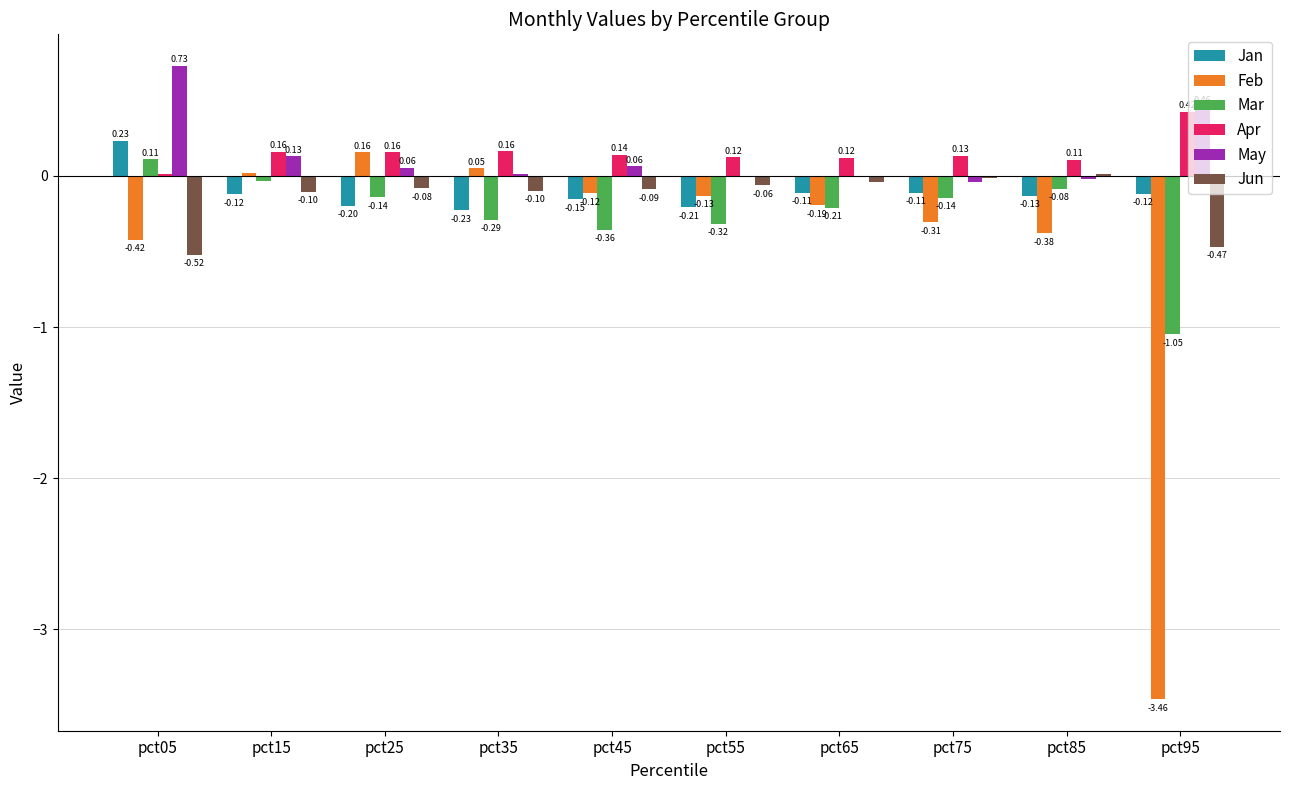

How many groups of bars are there?

10